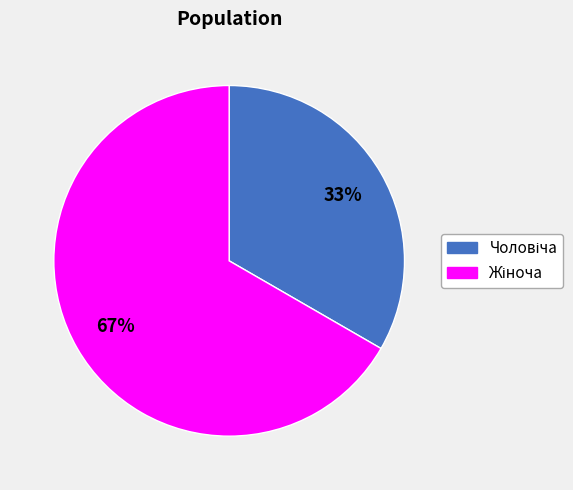

Is there any slice that represents more than half of the pie?

Yes